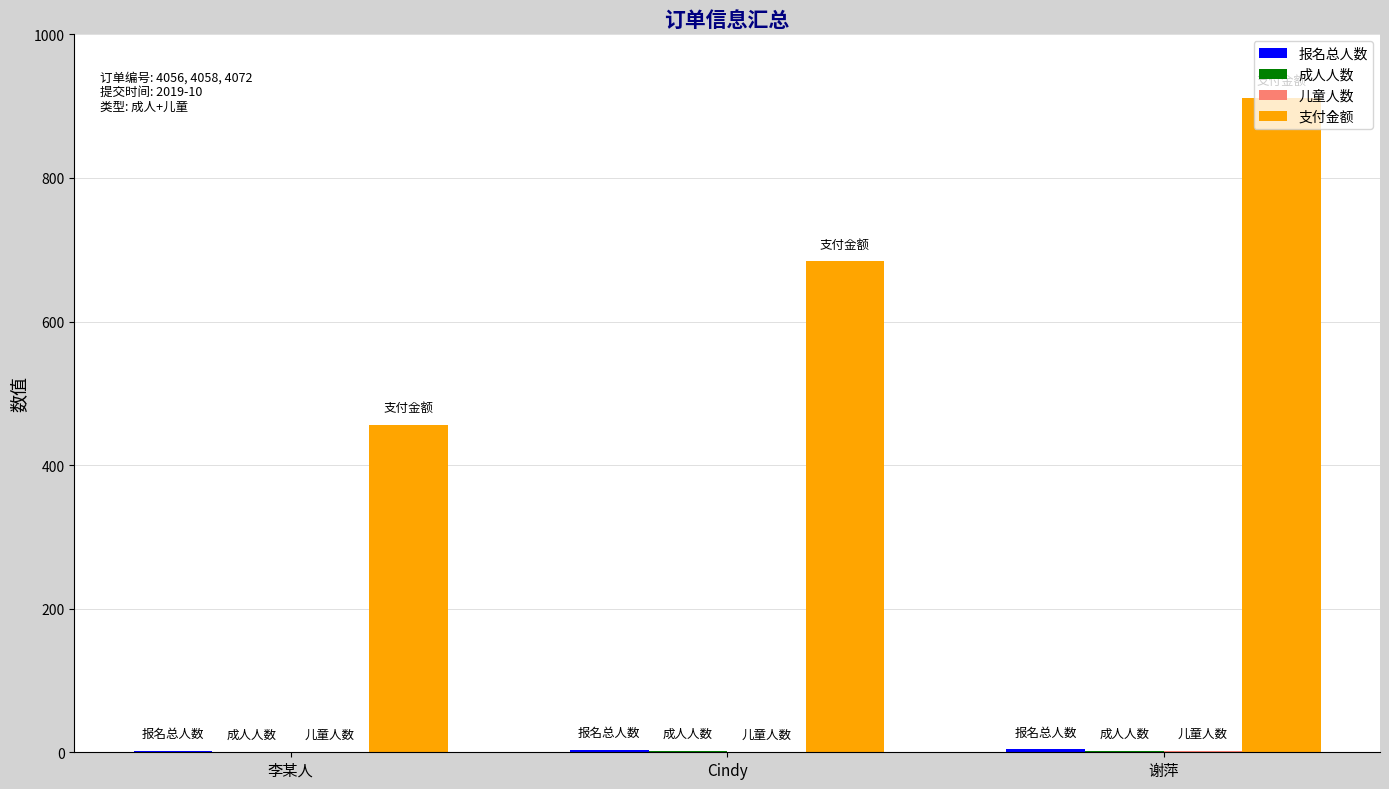

At which category does the chart reach its peak across all series?

谢萍